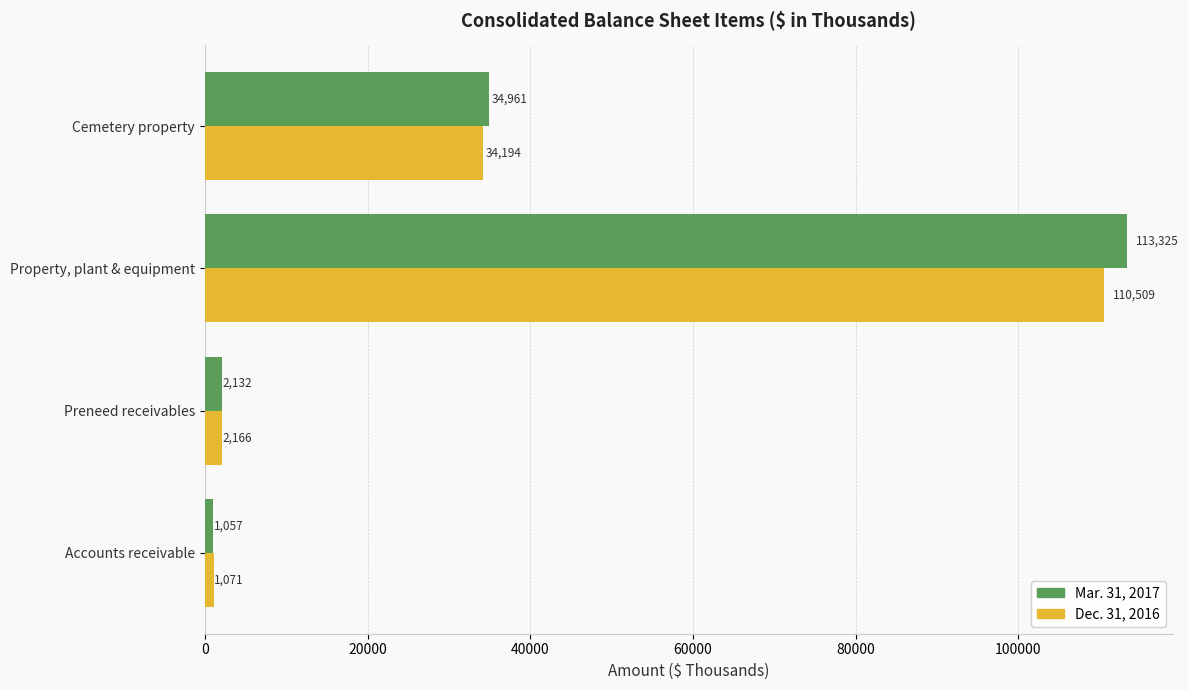

The Dec. 31, 2016 series shows 34194 at Cemetery property. True or false?

True